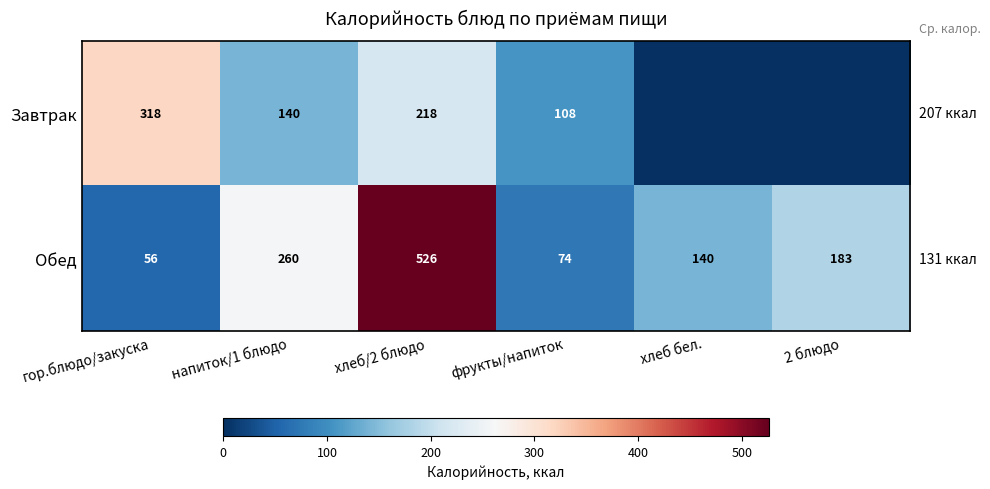

At which label does Обед first exceed 183?

напиток/1 блюдо